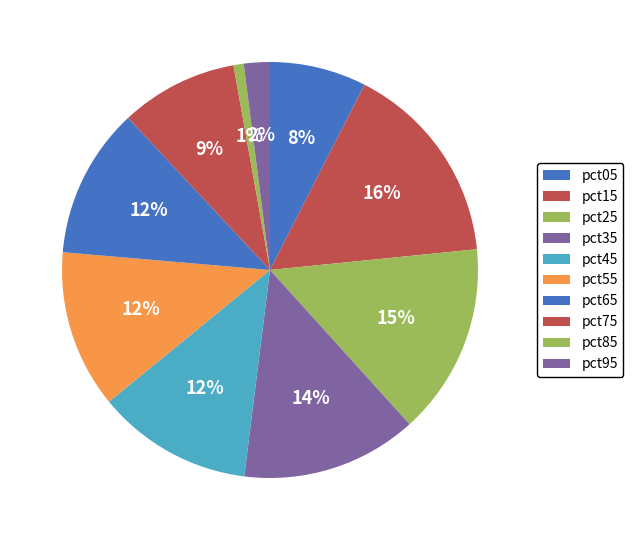

To the nearest percent, what percentage of the pie is pct55?

12%